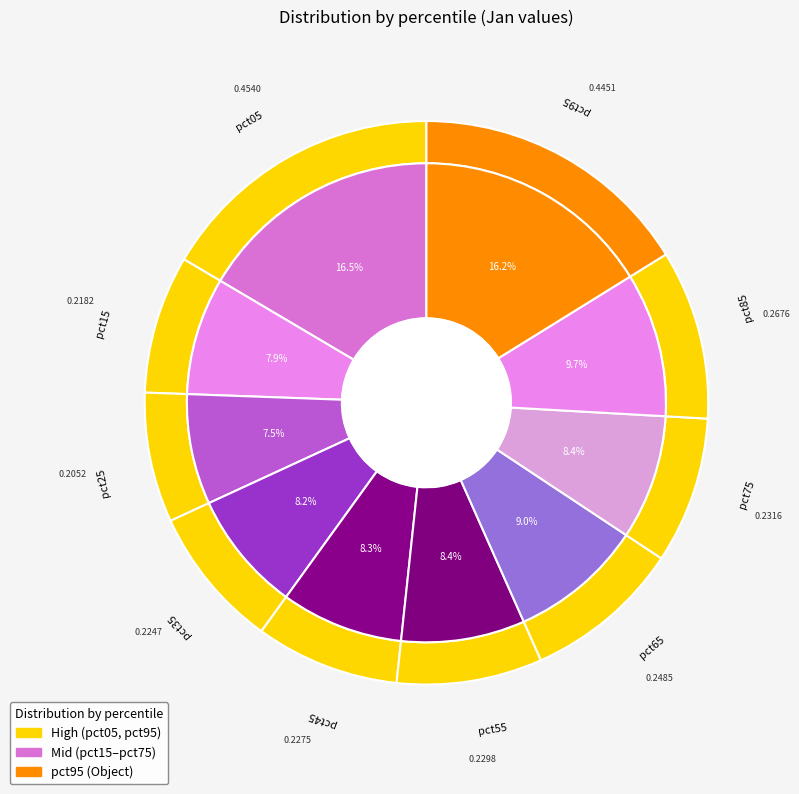

What portion of the pie excludes pct35?

91.8%